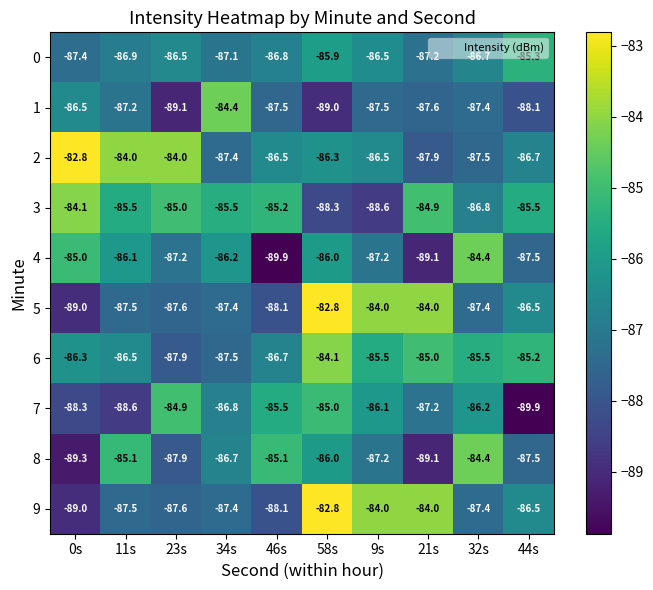

How many data points does each series have?

10